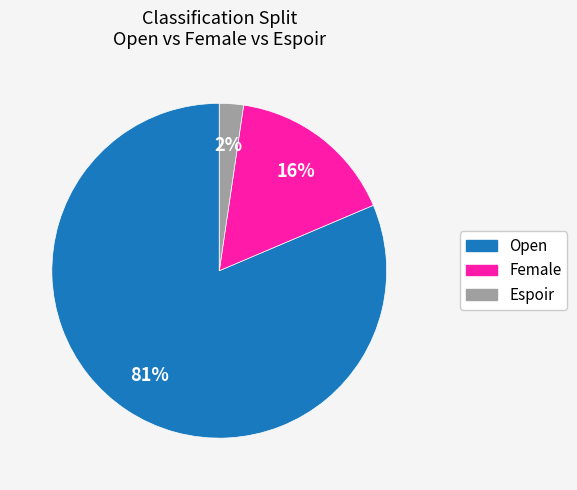

True or false: Female accounts for 16% of the total.

True